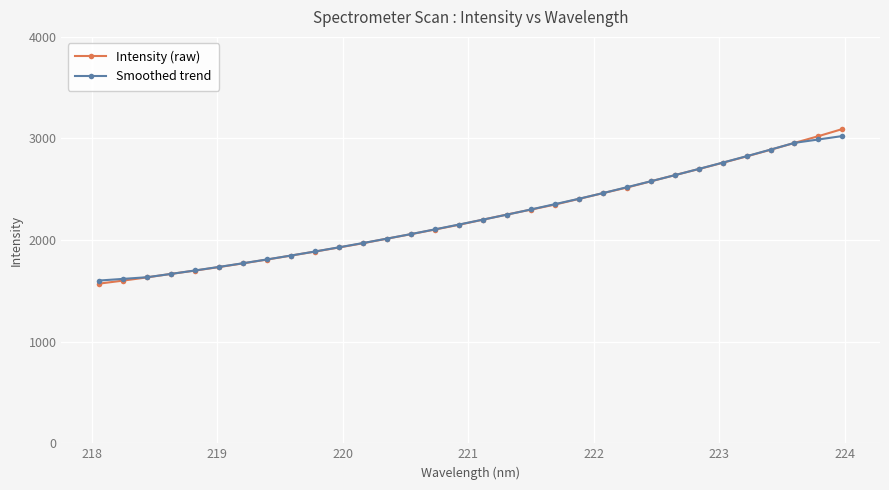

What is the value of the Intensity (raw) point at the 32nd from the left?

3093.0